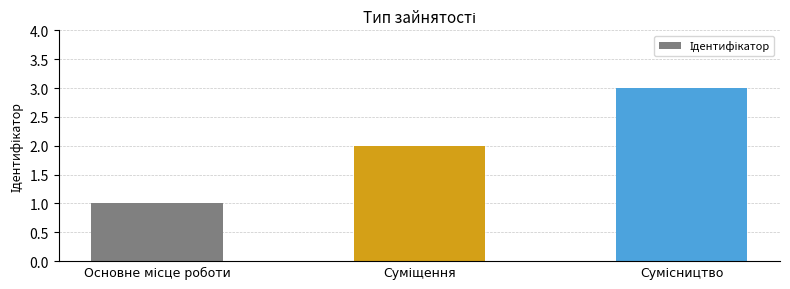

What is the sum of all values?

6